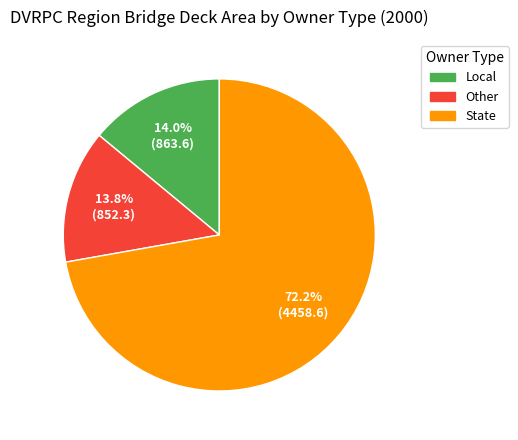

Which has a higher value, Local or State?

State